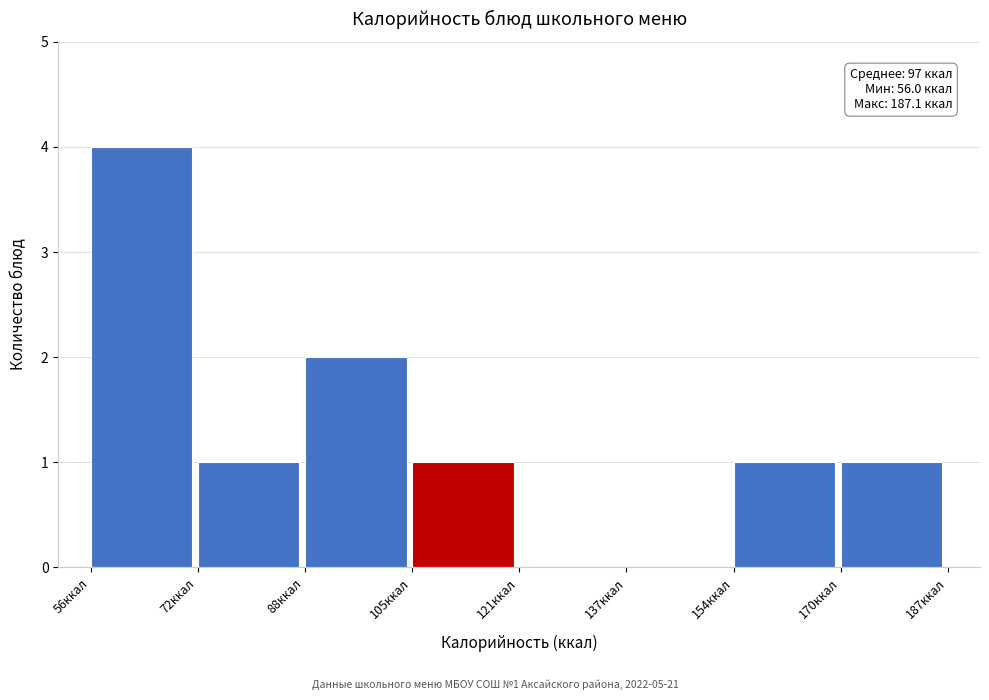

Over which range of the x-axis is the bar tallest?

56 to 72